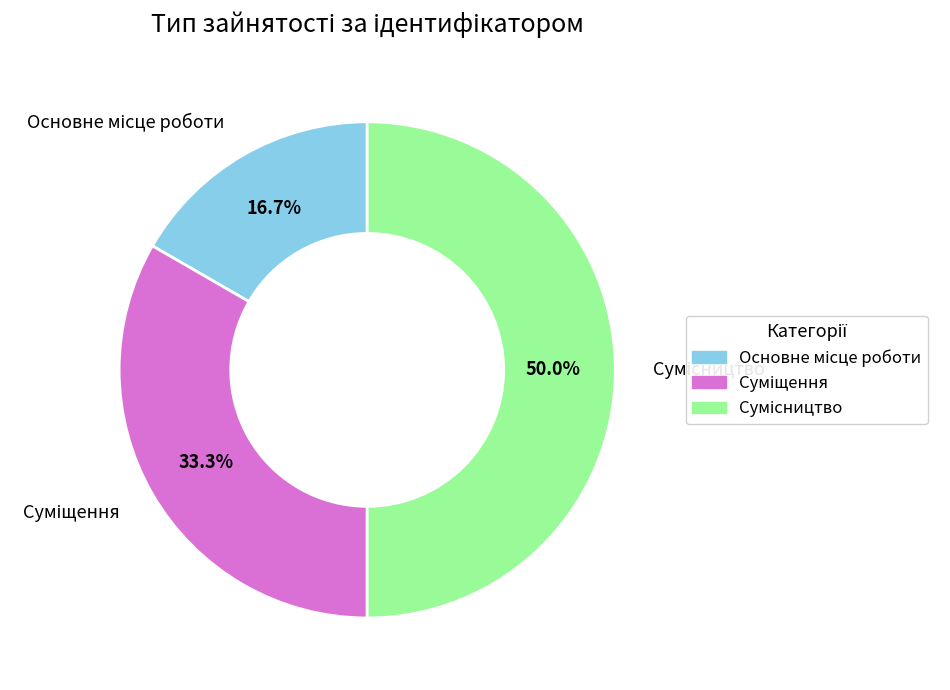

Which slice is the largest?

Сумісництво